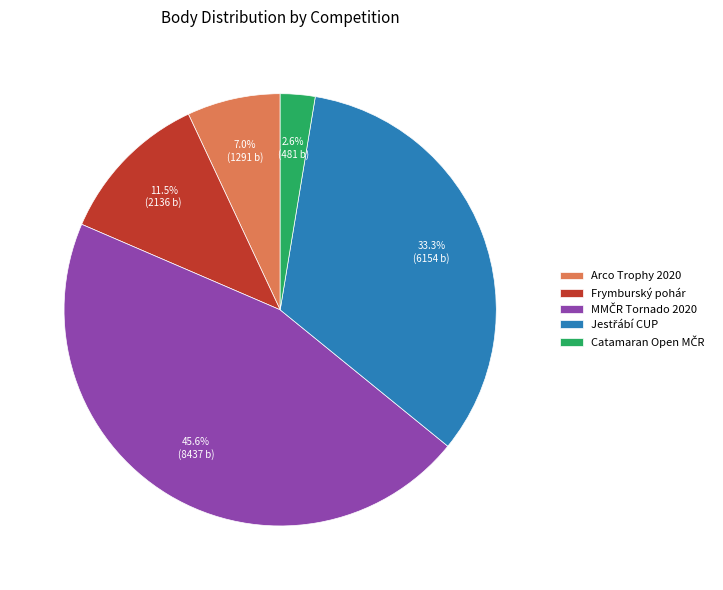

Does Arco Trophy 2020 represent more than half of the total?

No